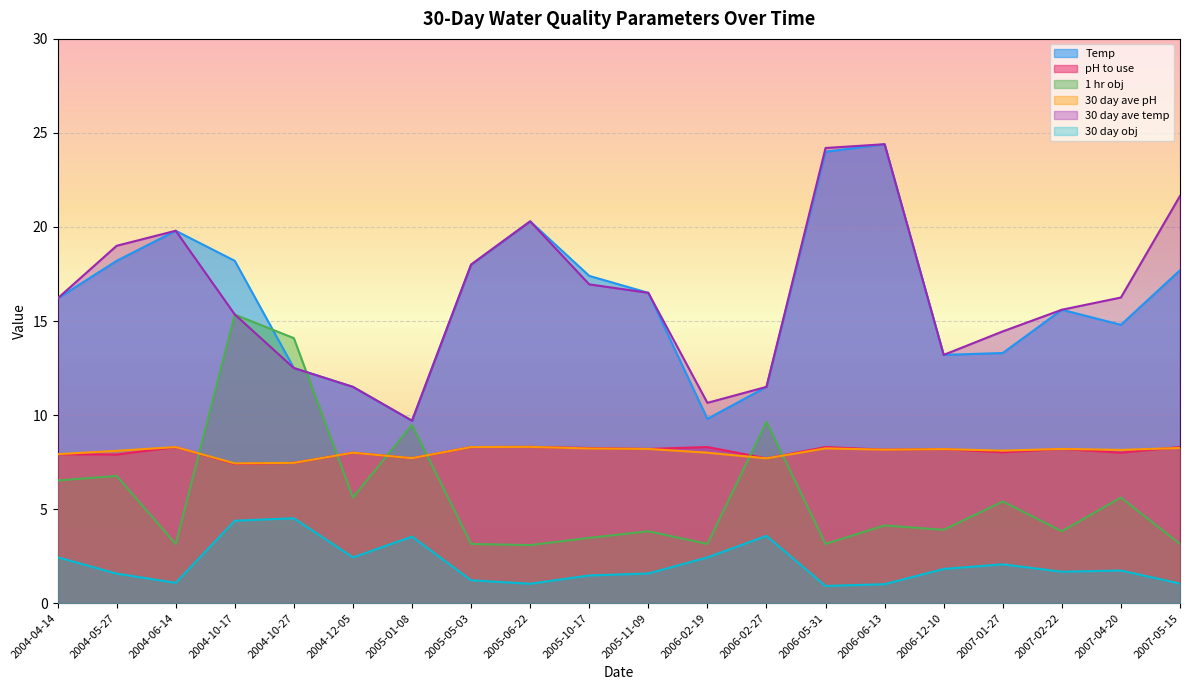

Does the chart display data point markers on the line(s)?

No